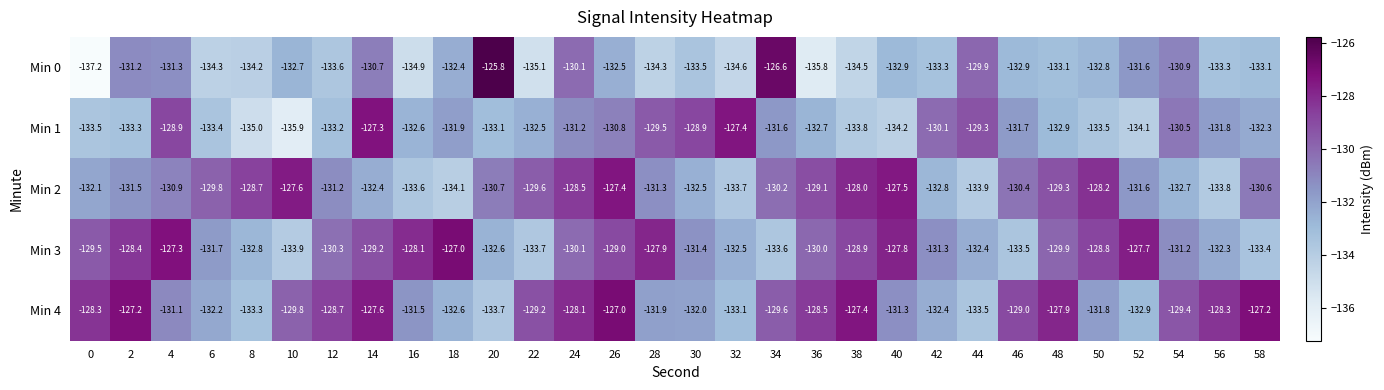

The Min 3 series shows -214.2 at 42. True or false?

False